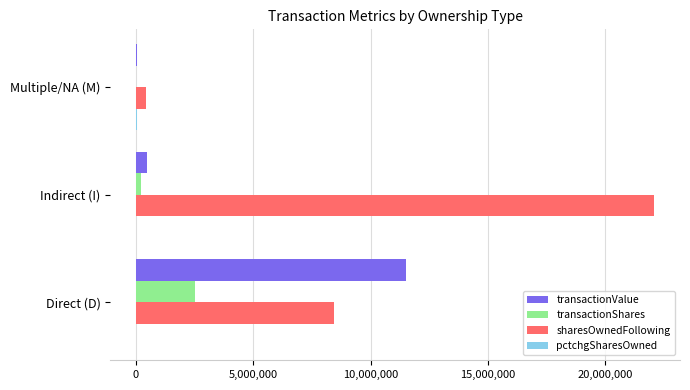

Which series has the largest total across all categories?

sharesOwnedFollowing